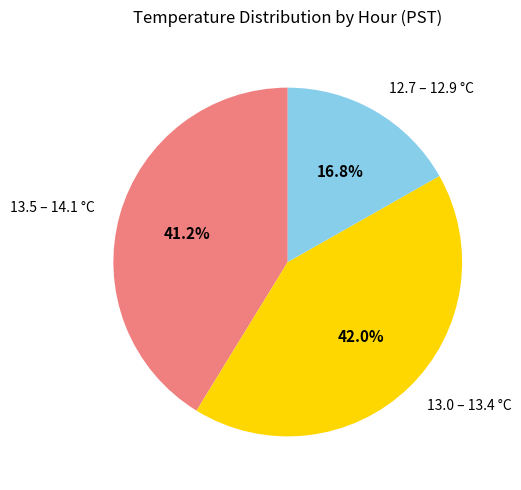

What is the largest slice in the pie chart?

13.0 – 13.4 °C